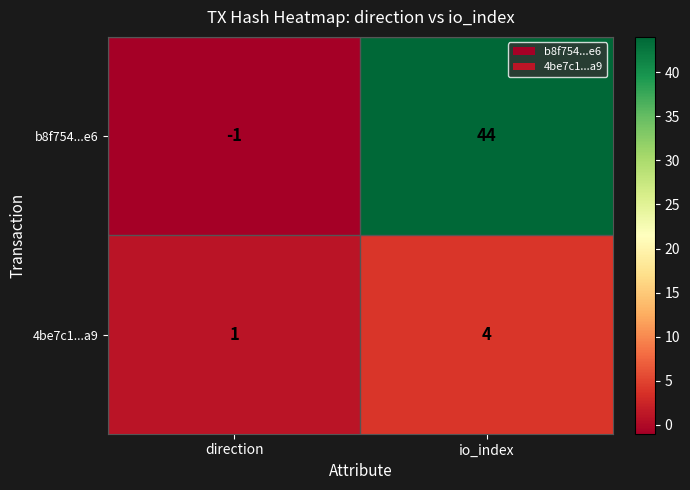

What is the spread (max minus min) of values at io_index?

40